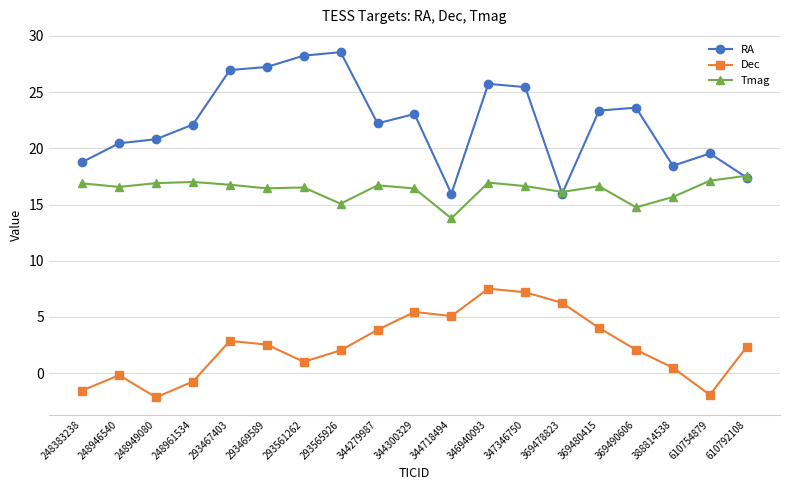

At how many categories does at least one series exceed 13?

19